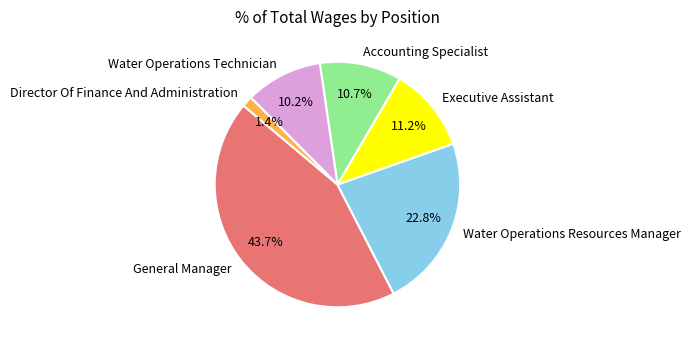

To the nearest percent, what is the combined percentage of Water Operations Resources Manager and Executive Assistant?

34%